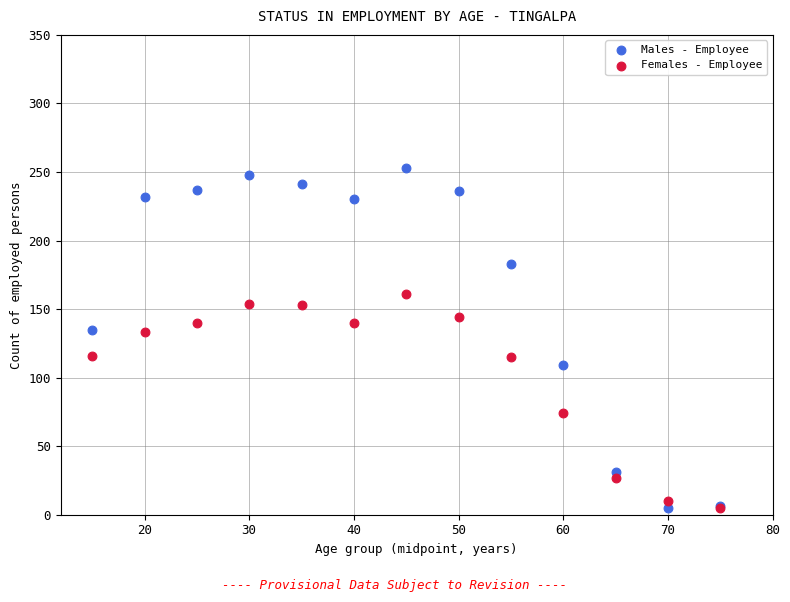

In the Females - Employee series, what Y value is closest to 83?

74